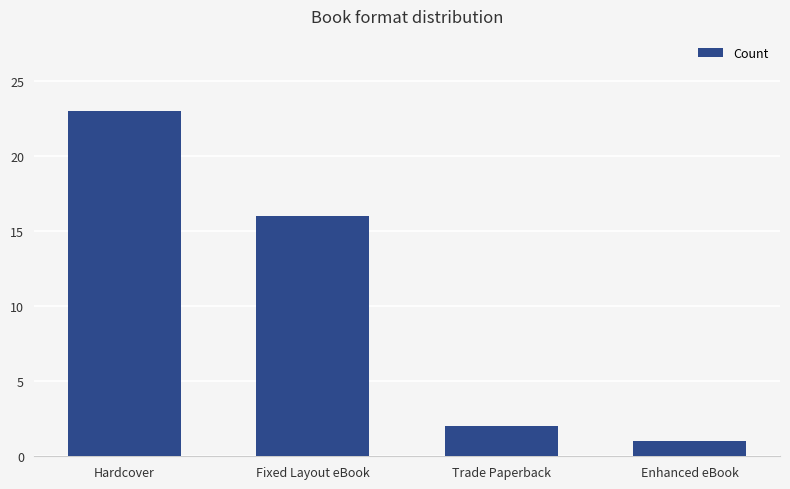

What is the difference between the values at Trade Paperback and Enhanced eBook?

1